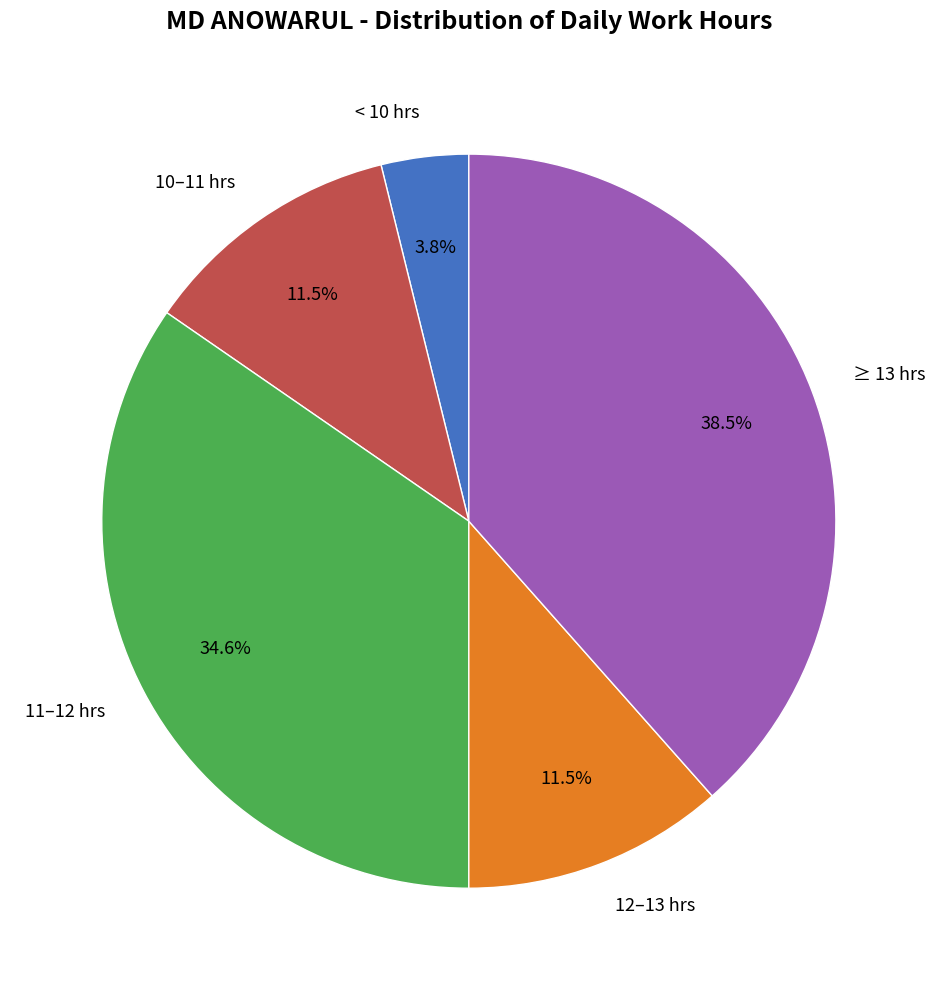

Does any single category account for the majority?

No